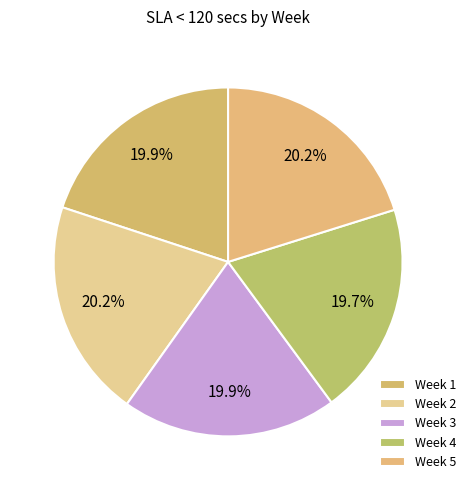

How much of the chart is everything except Week 1?

80.1%